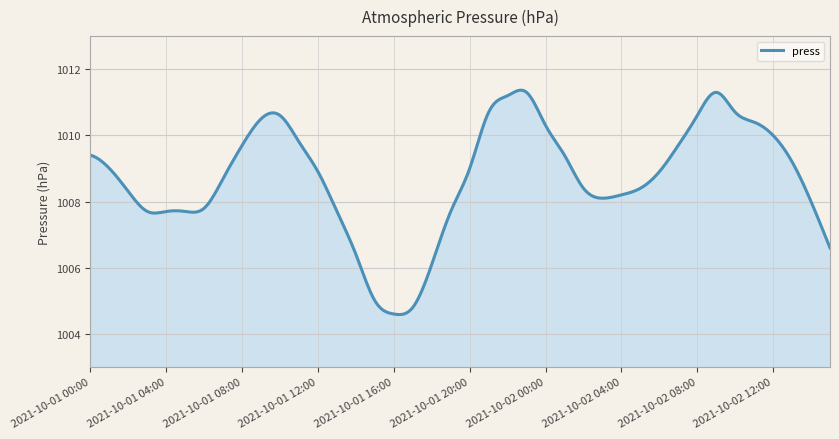

What is the greatest value displayed?

1011.4